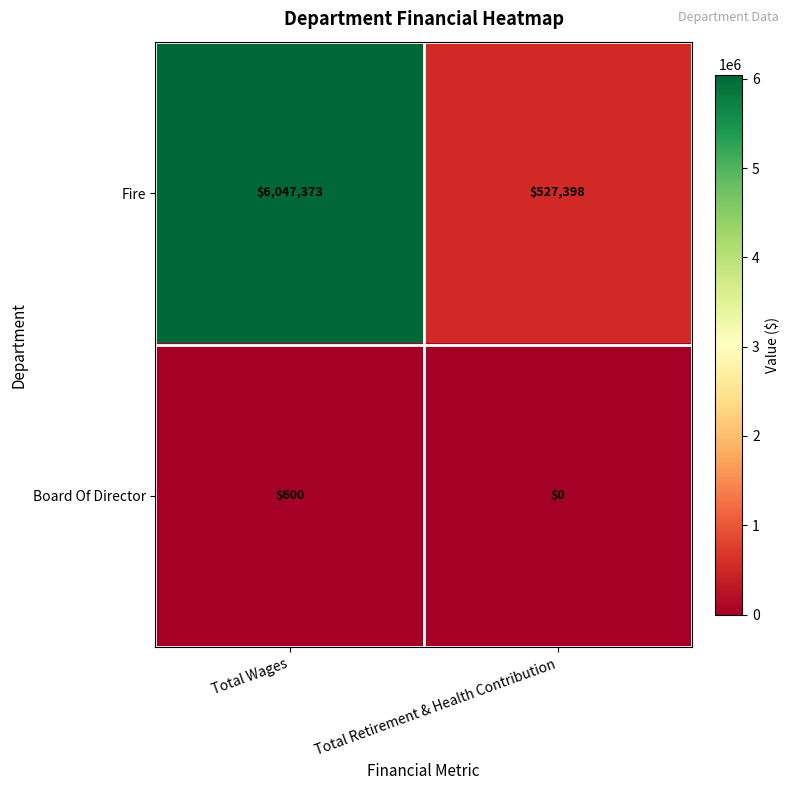

Reading left to right, extract all data points from this chart.

Fire: Total Wages=6047373	Total Retirement & Health Contribution=527398
Board Of Director: Total Wages=600	Total Retirement & Health Contribution=0